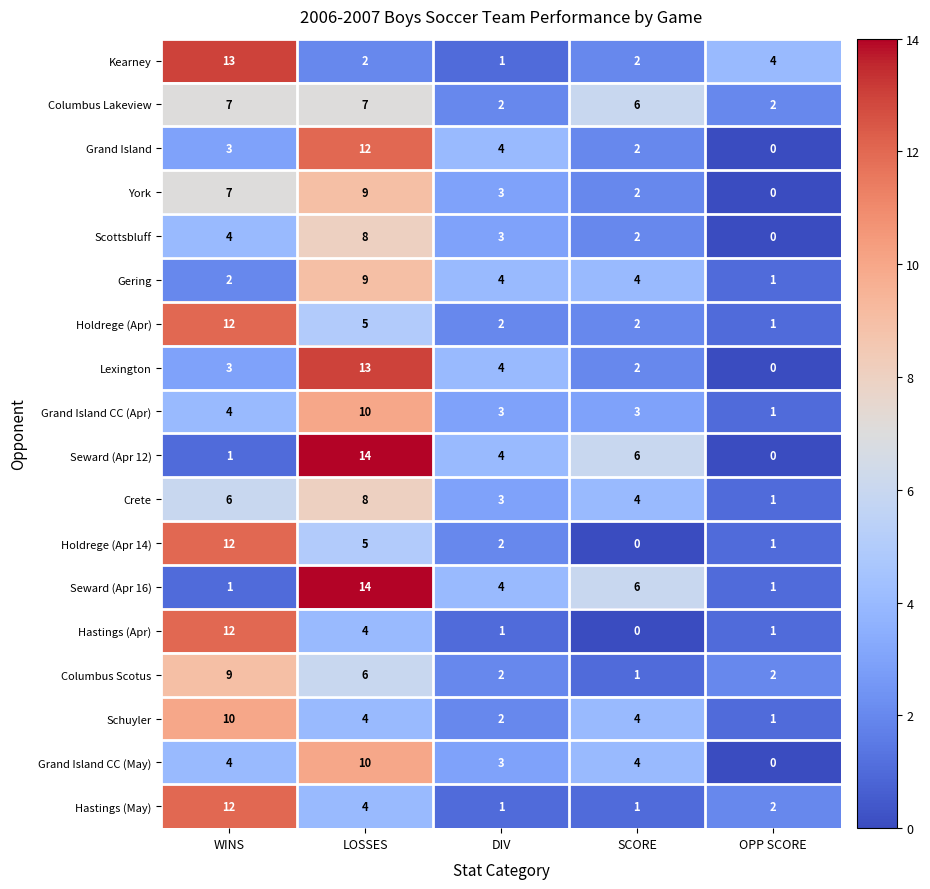

What is the difference between the maximum and minimum values in the Grand Island CC (May) series?

10